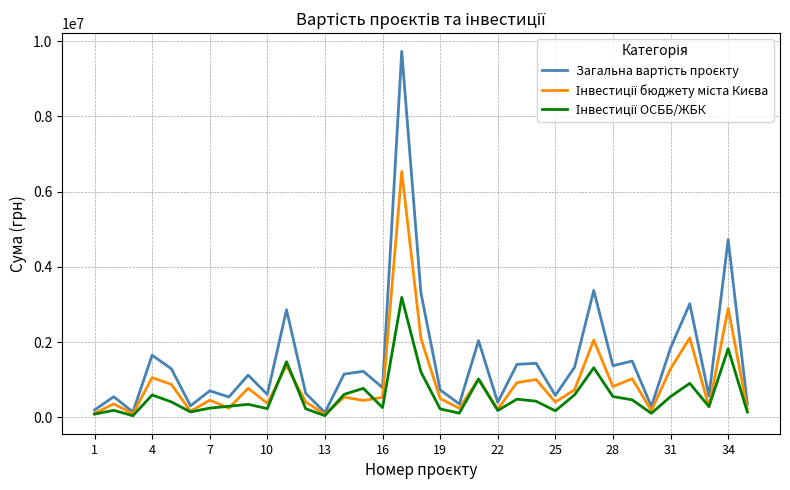

What is the greatest value displayed?

9726099.0